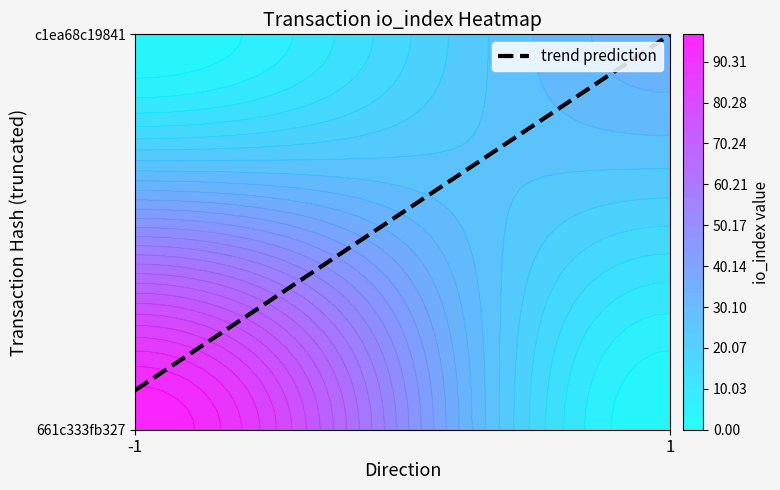

At direction, list the series in order from largest to smallest.

c1ea68c1984156946e9628656383ca571e00002, 661c333fb327618c6e38278d6630918a3a725f6